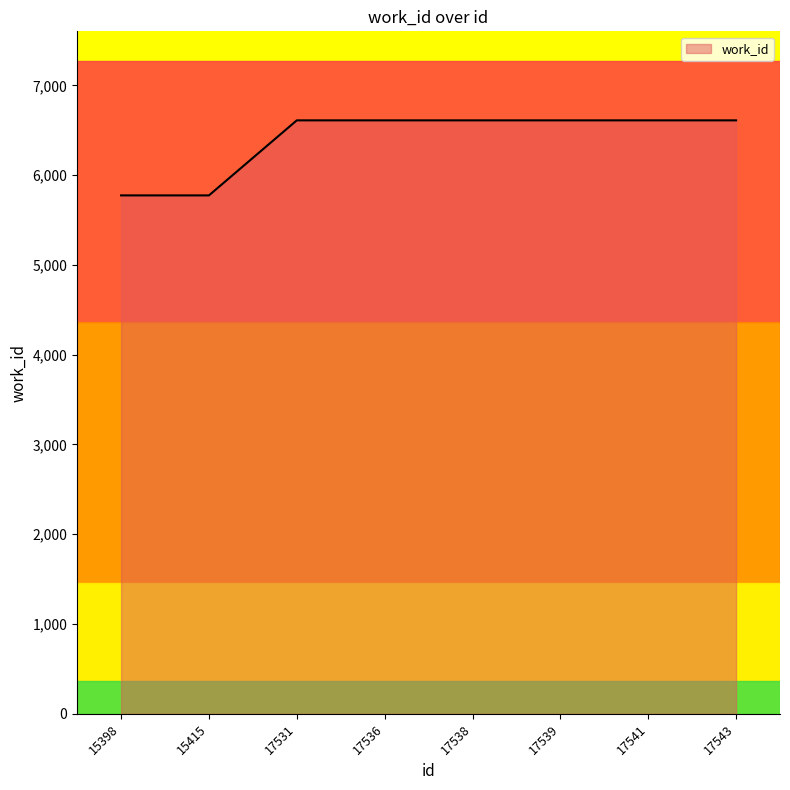

What is the smallest value displayed?

5775